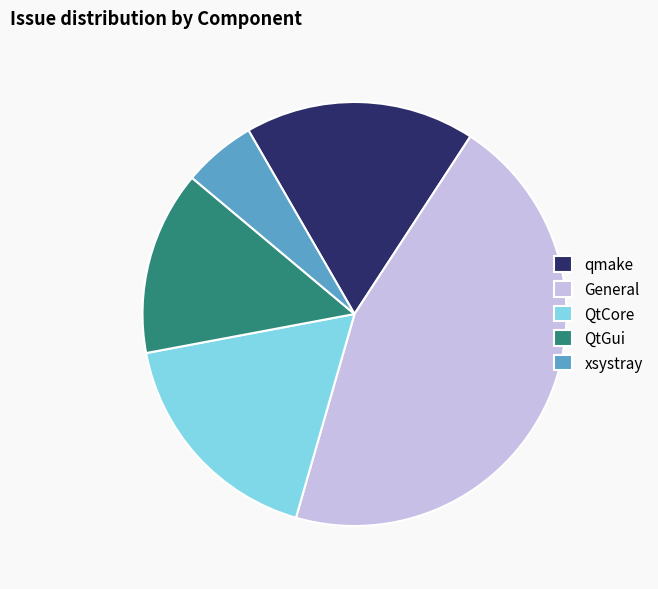

Does any single category account for the majority?

No